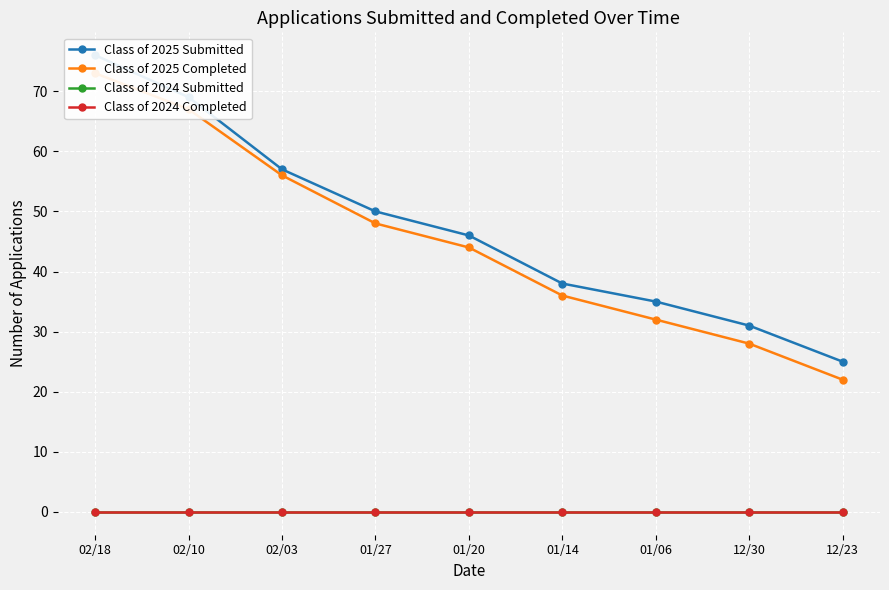

Reading left to right, extract all data points from this chart.

Class of 2025 Submitted: 76	69	57	50	46	38	35	31	25
Class of 2025 Completed: 73	67	56	48	44	36	32	28	22
Class of 2024 Submitted: 0	0	0	0	0	0	0	0	0
Class of 2024 Completed: 0	0	0	0	0	0	0	0	0